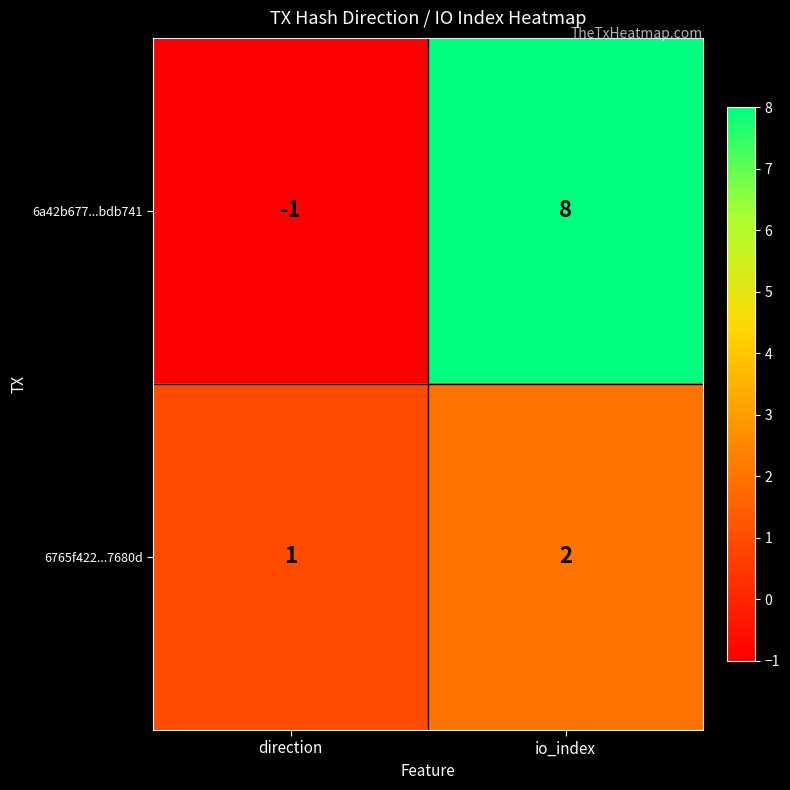

How many categories are shown in the chart?

2